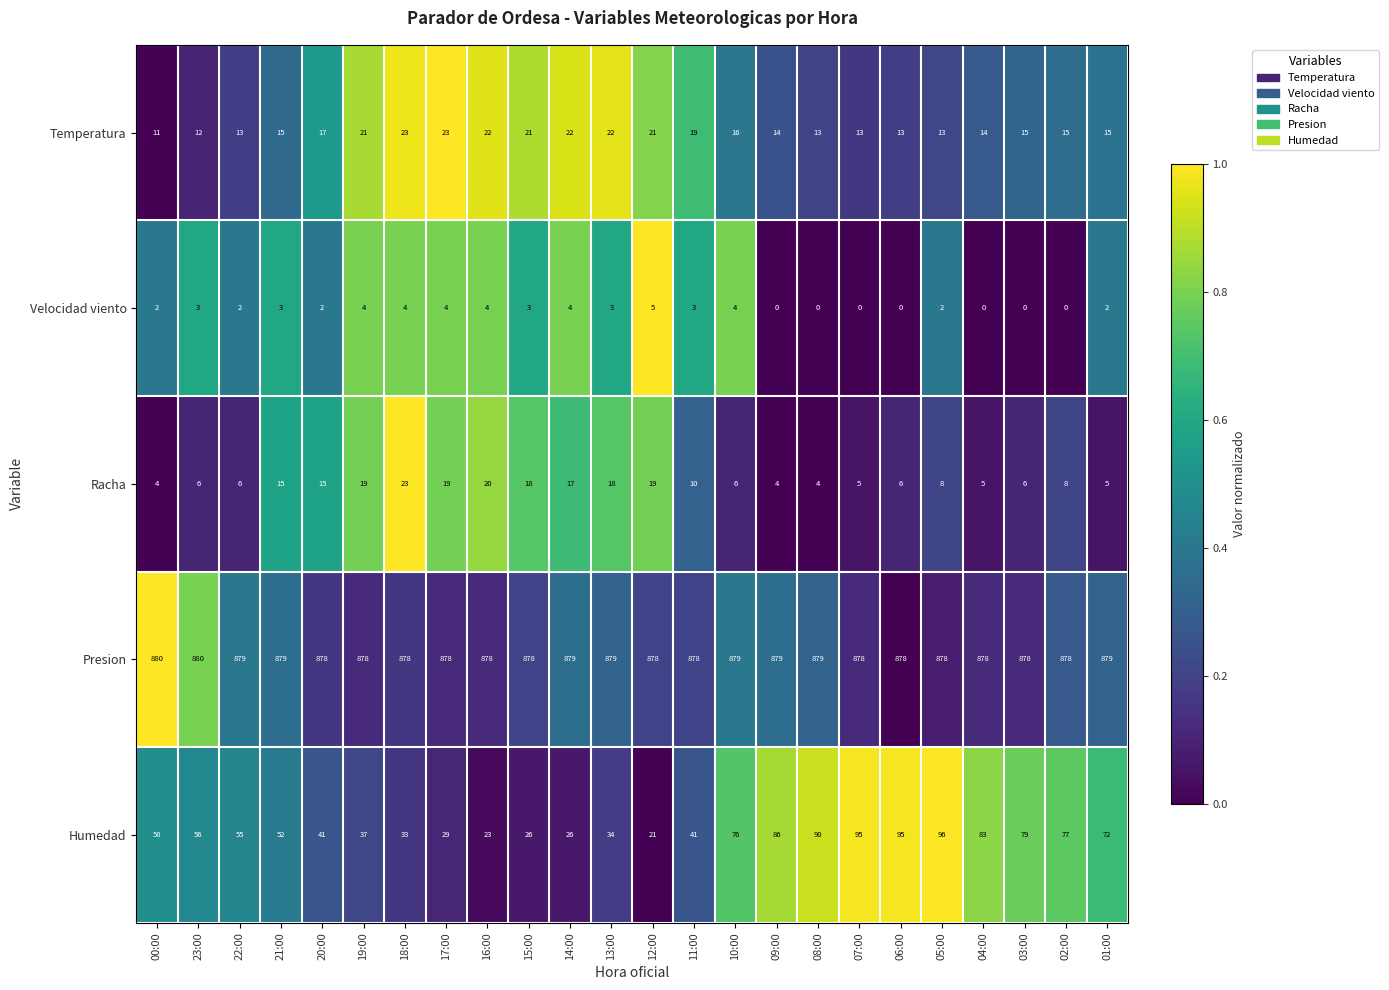

Which series has the largest total across all categories?

Presion